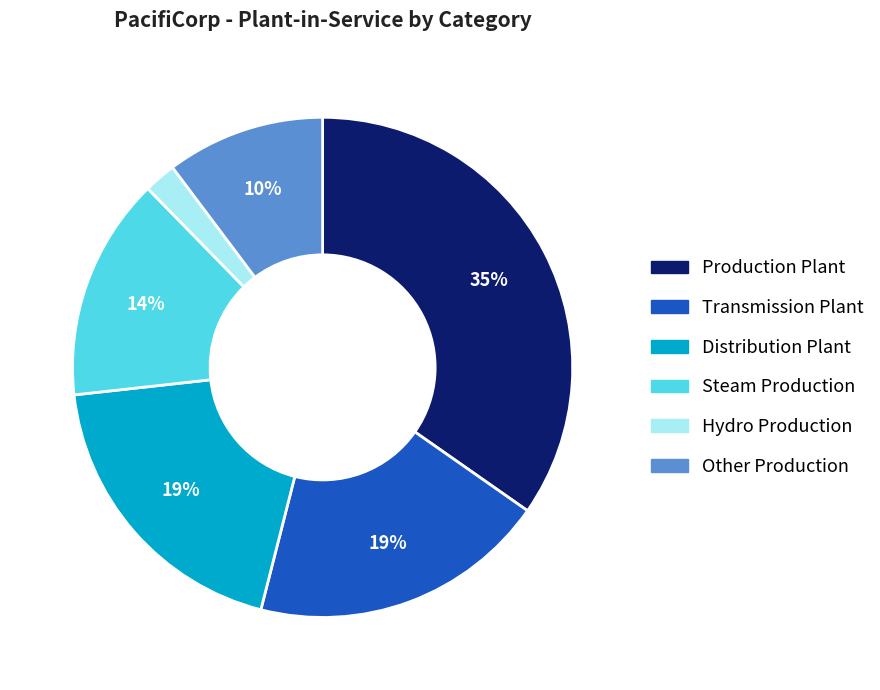

Is Production Plant the majority of the pie?

No